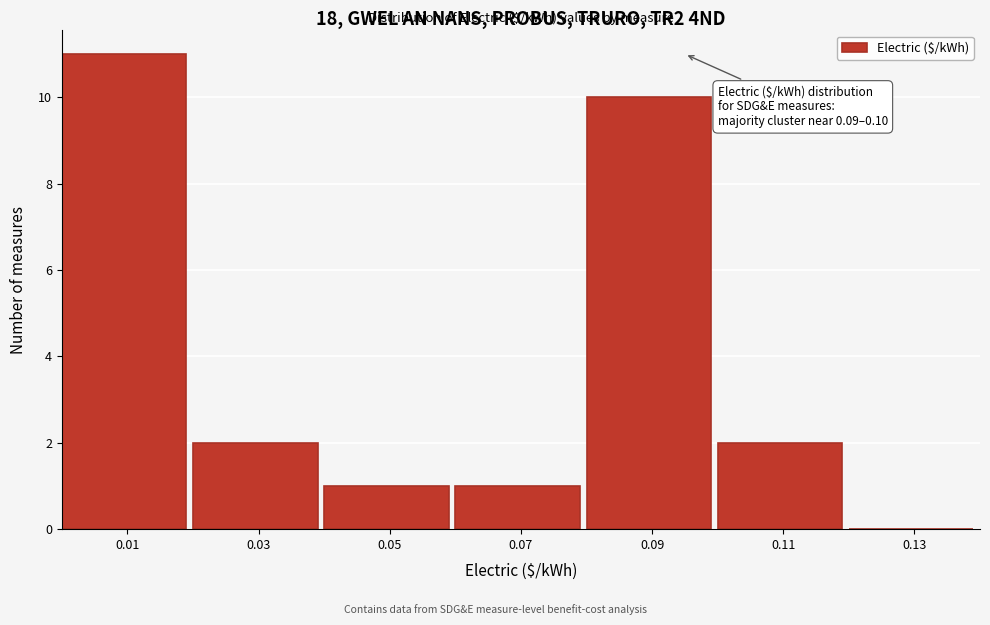

Over which range of the x-axis is the bar tallest?

0.00 to 0.02